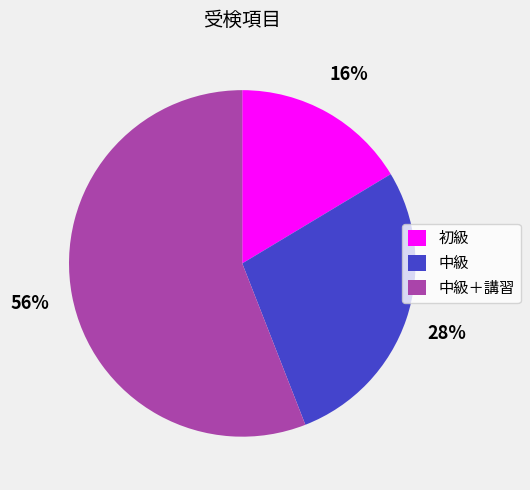

Is there a majority slice in this chart?

Yes